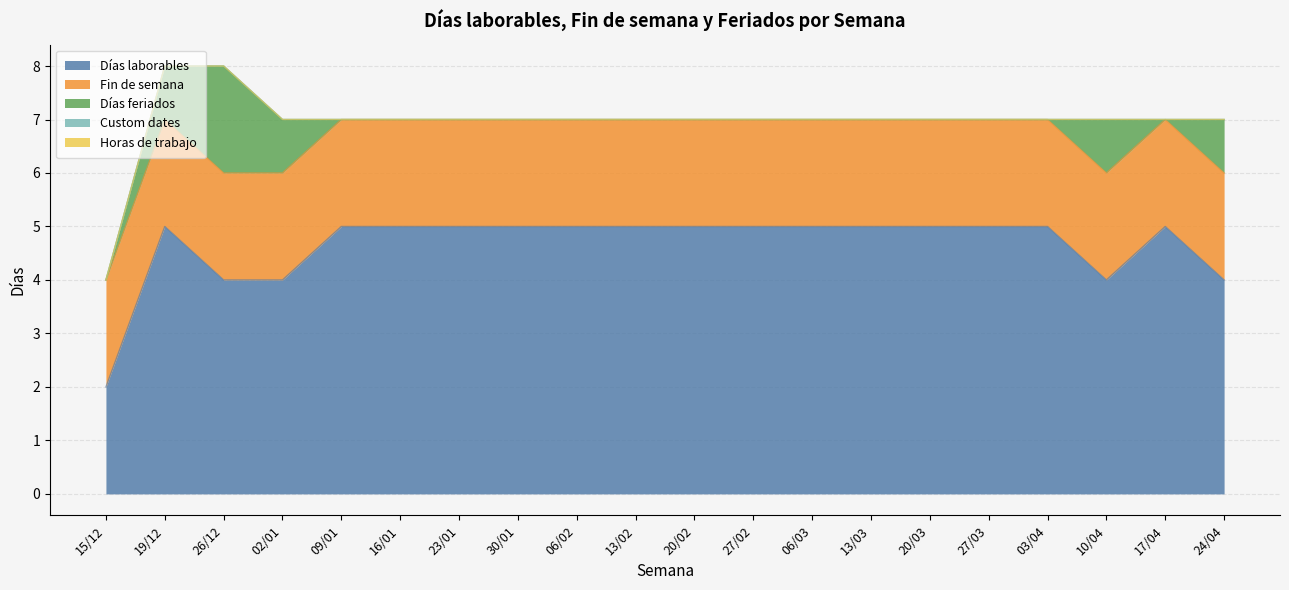

Reading left to right, list all the values displayed in this chart.

Días laborables: 15/12=2	19/12=5	26/12=4	02/01=4	09/01=5	16/01=5	23/01=5	30/01=5	06/02=5	13/02=5	20/02=5	27/02=5	06/03=5	13/03=5	20/03=5	27/03=5	03/04=5	10/04=4	17/04=5	24/04=4
Fin de semana: 15/12=2	19/12=2	26/12=2	02/01=2	09/01=2	16/01=2	23/01=2	30/01=2	06/02=2	13/02=2	20/02=2	27/02=2	06/03=2	13/03=2	20/03=2	27/03=2	03/04=2	10/04=2	17/04=2	24/04=2
Días feriados: 15/12=0	19/12=1	26/12=2	02/01=1	09/01=0	16/01=0	23/01=0	30/01=0	06/02=0	13/02=0	20/02=0	27/02=0	06/03=0	13/03=0	20/03=0	27/03=0	03/04=0	10/04=1	17/04=0	24/04=1
Custom dates: 15/12=0	19/12=0	26/12=0	02/01=0	09/01=0	16/01=0	23/01=0	30/01=0	06/02=0	13/02=0	20/02=0	27/02=0	06/03=0	13/03=0	20/03=0	27/03=0	03/04=0	10/04=0	17/04=0	24/04=0
Horas de trabajo: 15/12=0	19/12=0	26/12=0	02/01=0	09/01=0	16/01=0	23/01=0	30/01=0	06/02=0	13/02=0	20/02=0	27/02=0	06/03=0	13/03=0	20/03=0	27/03=0	03/04=0	10/04=0	17/04=0	24/04=0